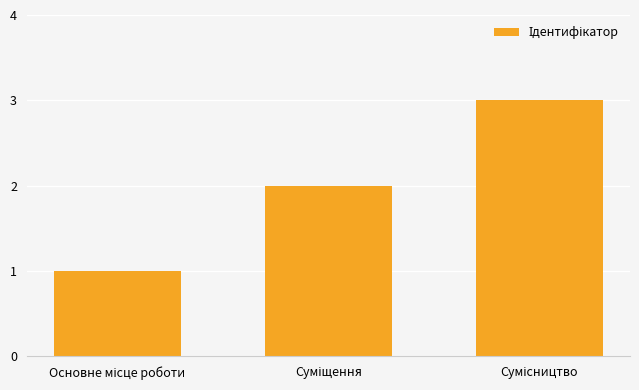

What is the maximum value shown in the chart?

3